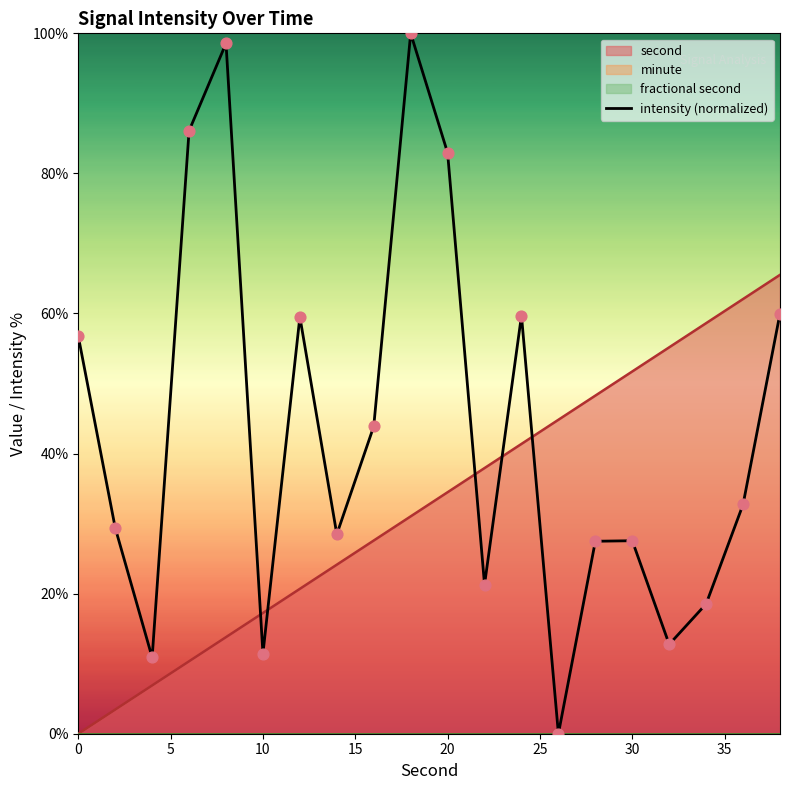

True or false: second and intensity (normalized) cross at least once.

True